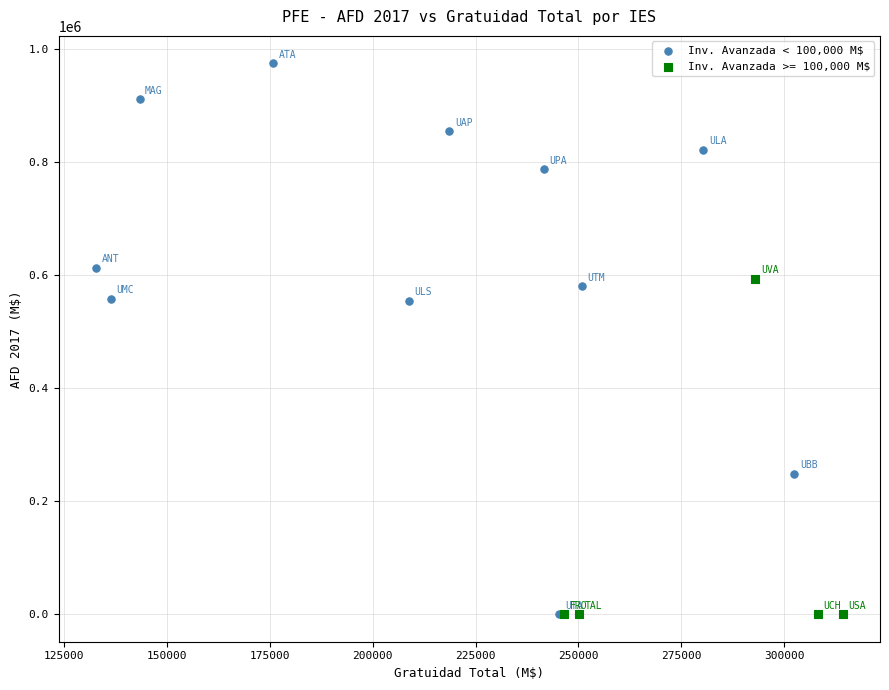

Which series reaches the maximum Y coordinate?

Inv. Avanzada < 100,000 M$